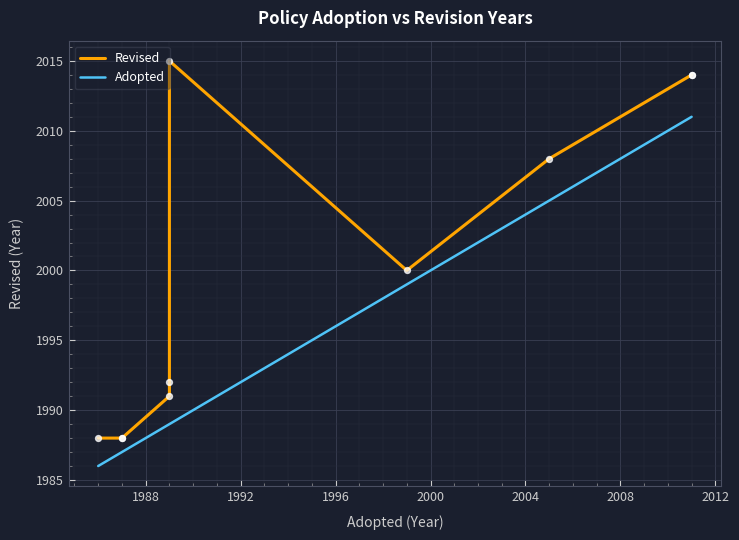

What are all the series names shown in the legend?

Revised, Adopted